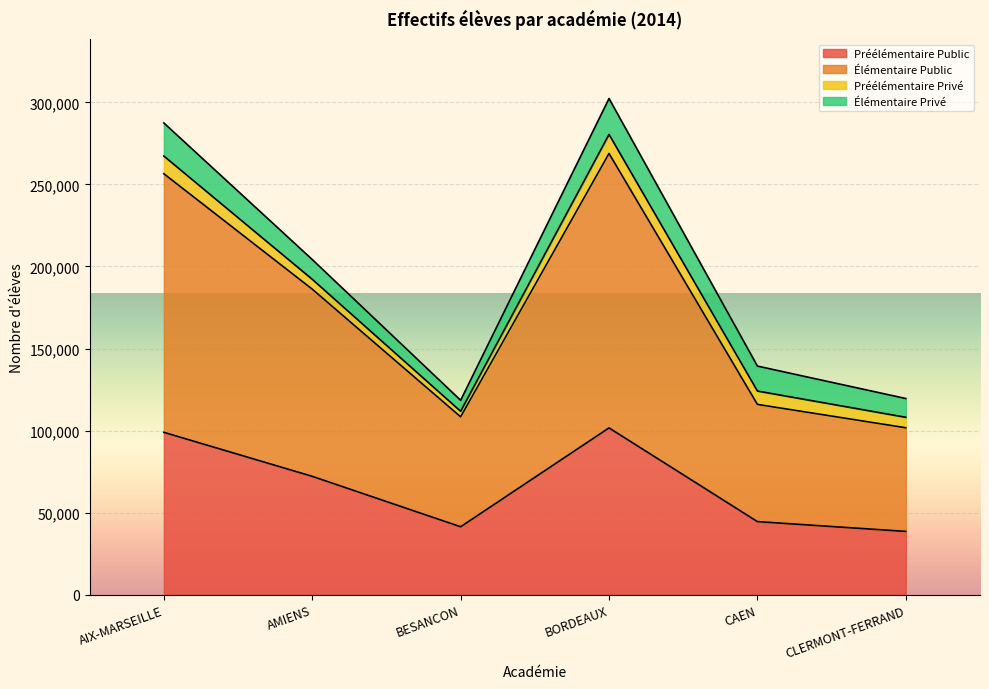

At which category does Élémentaire Public reach its first local valley?

BESANCON